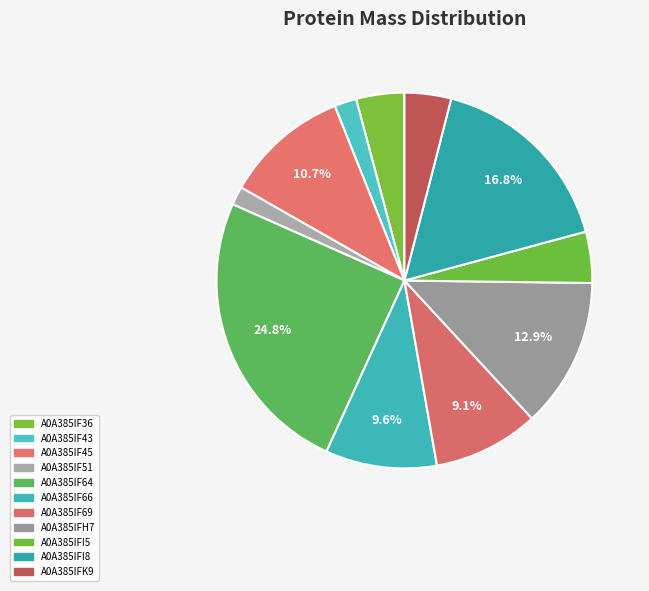

To the nearest percent, what percentage of the pie is A0A385IFK9?

4%